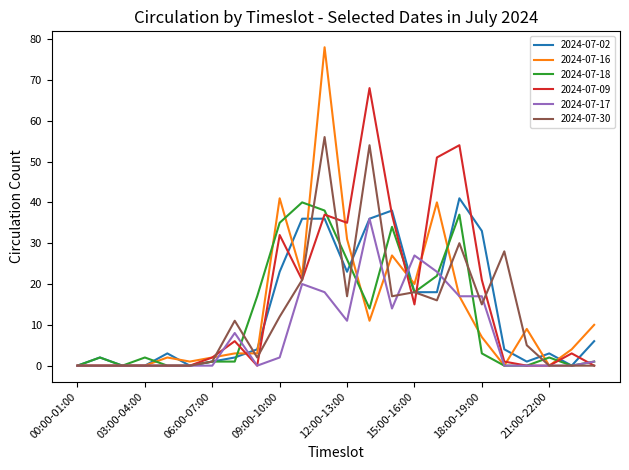

Which series has the largest range (max minus min)?

2024-07-16